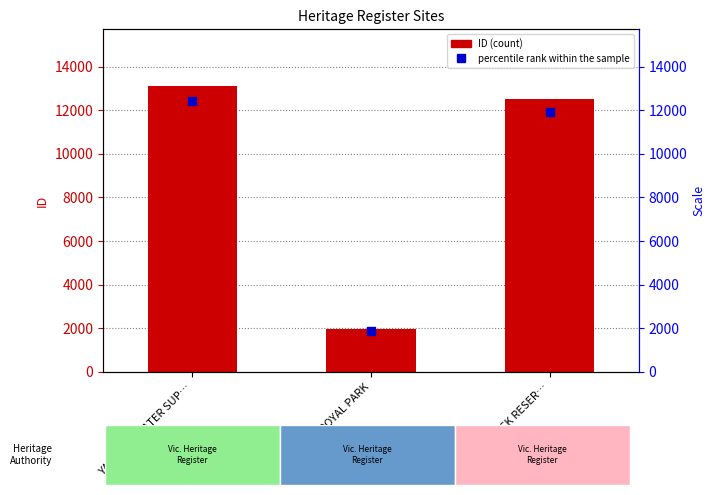

Which series reaches the minimum Y coordinate?

percentile rank within the sample